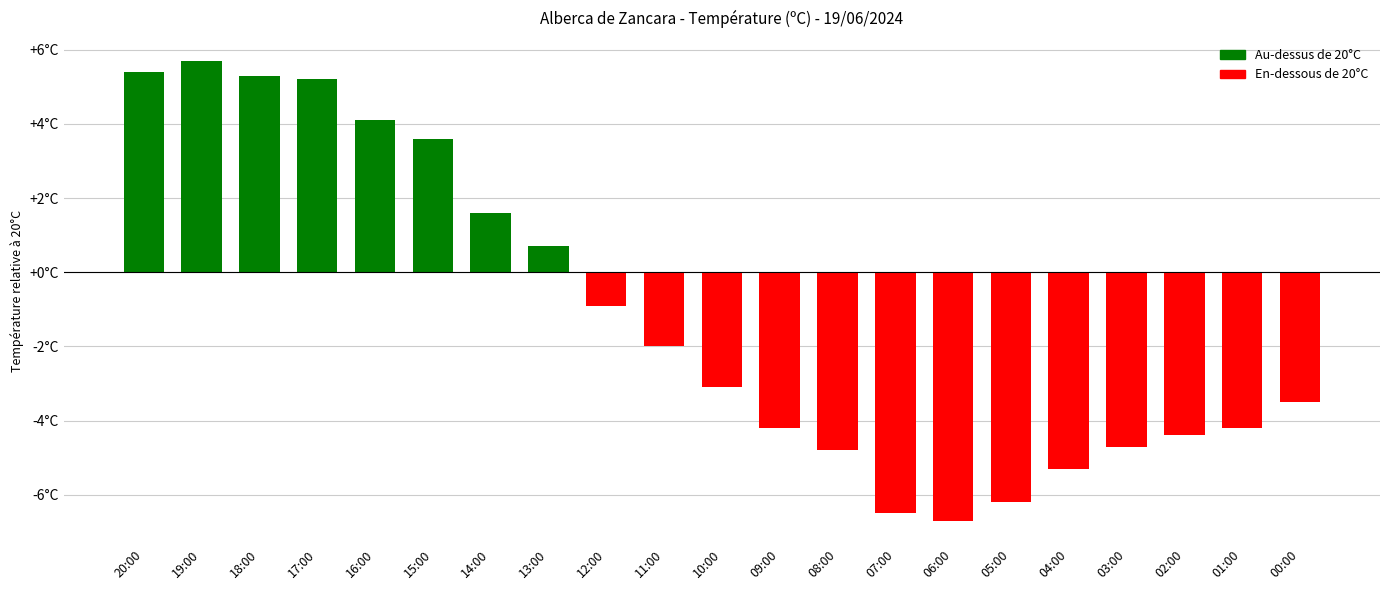

List the labels in order of value, largest first.

19:00, 20:00, 18:00, 17:00, 16:00, 15:00, 14:00, 13:00, 12:00, 11:00, 10:00, 00:00, 09:00, 01:00, 02:00, 03:00, 08:00, 04:00, 05:00, 07:00, 06:00